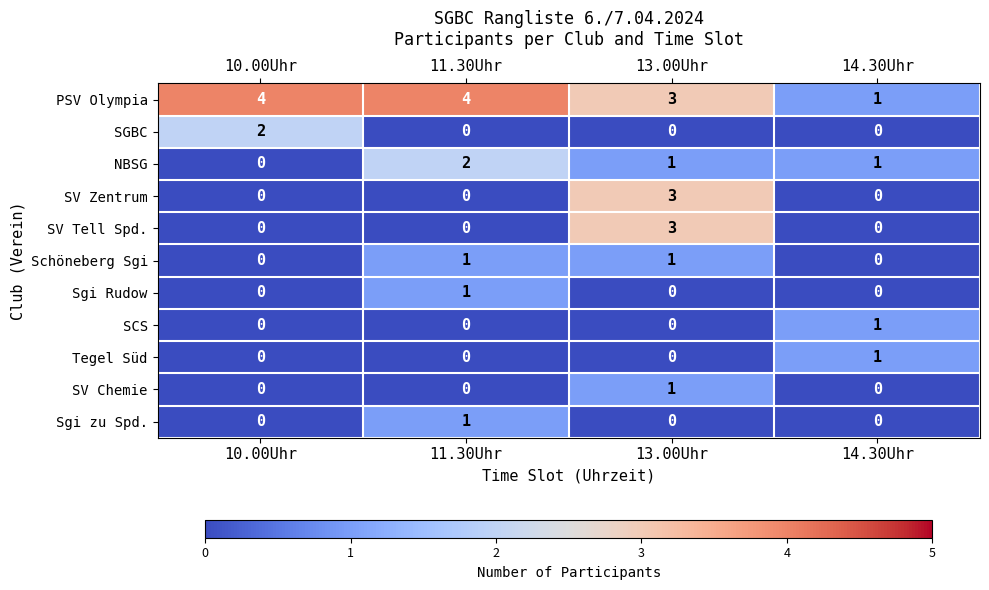

What is the greatest value displayed?

4